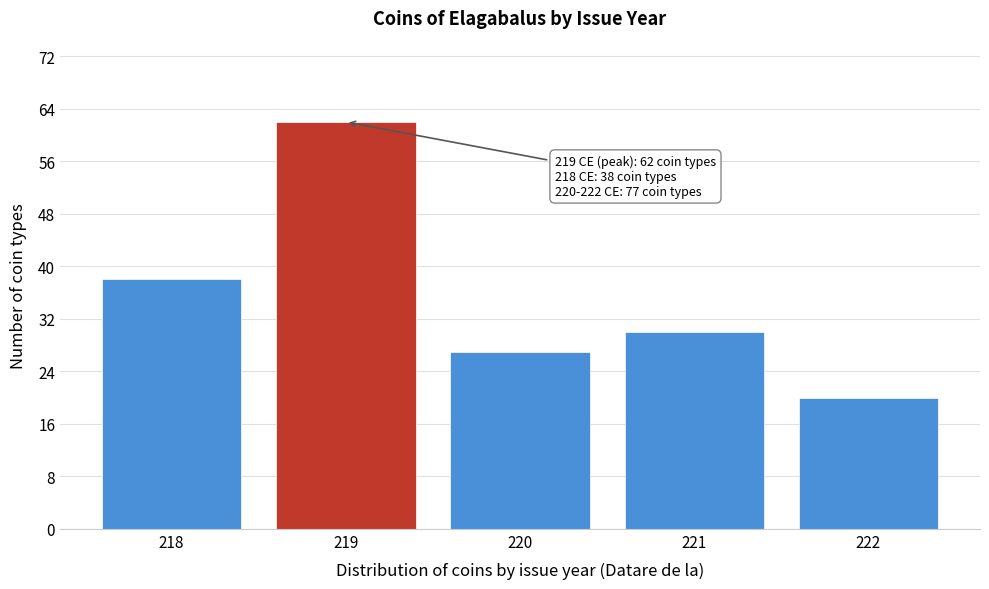

Reading right to left, what are all the values shown in this chart?

222=20	221=30	220=27	219=62	218=38